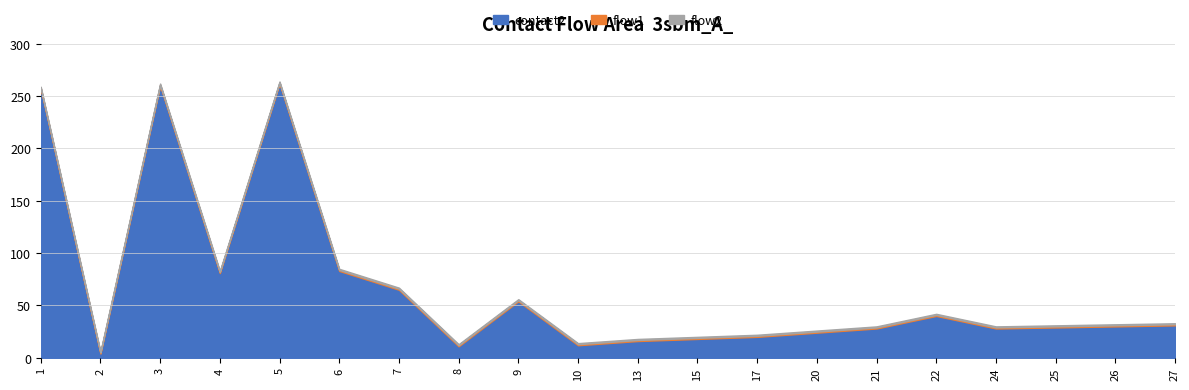

Rank the series at 17 from lowest to highest value.

flow1, flow2, contact2